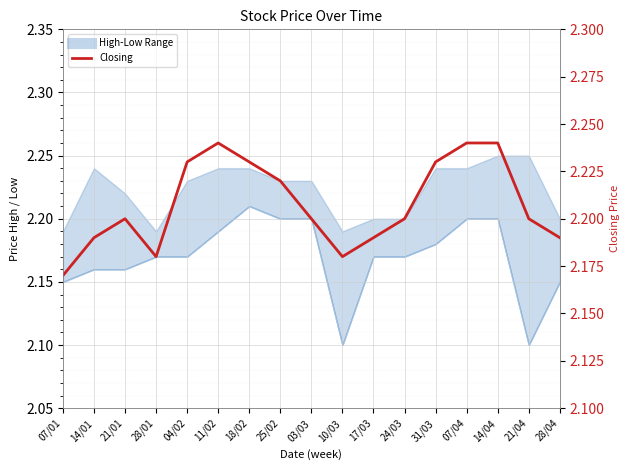

Rank the categories by value from highest to lowest.

11/02, 07/04, 14/04, 04/02, 18/02, 31/03, 25/02, 21/01, 03/03, 24/03, 21/04, 14/01, 17/03, 28/04, 28/01, 10/03, 07/01